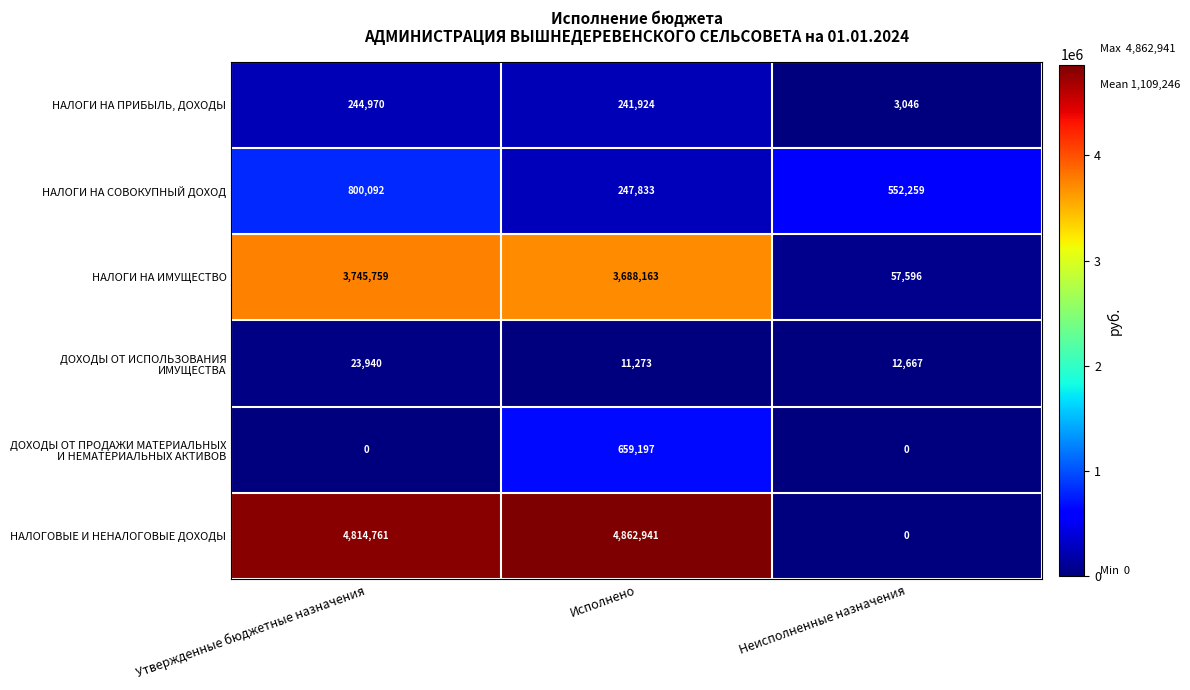

Which series has the largest range (max minus min)?

НАЛОГОВЫЕ И НЕНАЛОГОВЫЕ ДОХОДЫ